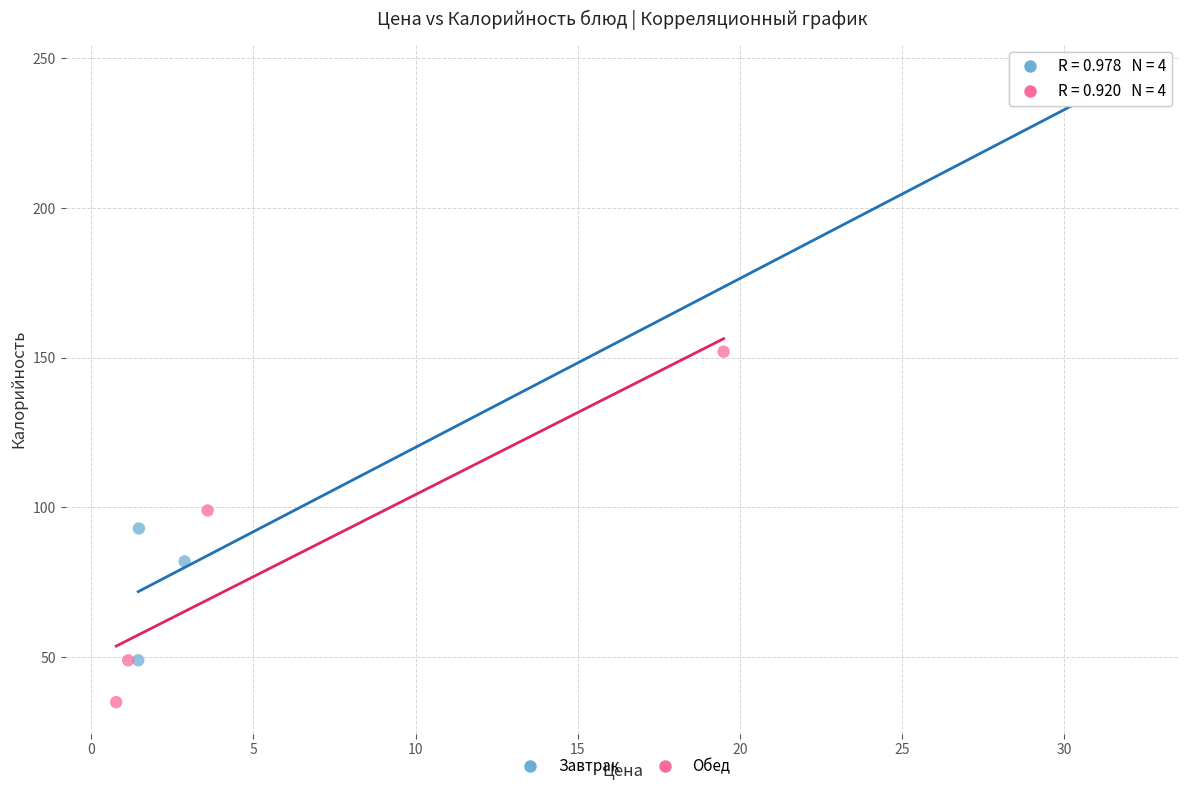

Which series reaches the minimum Y coordinate?

Обед